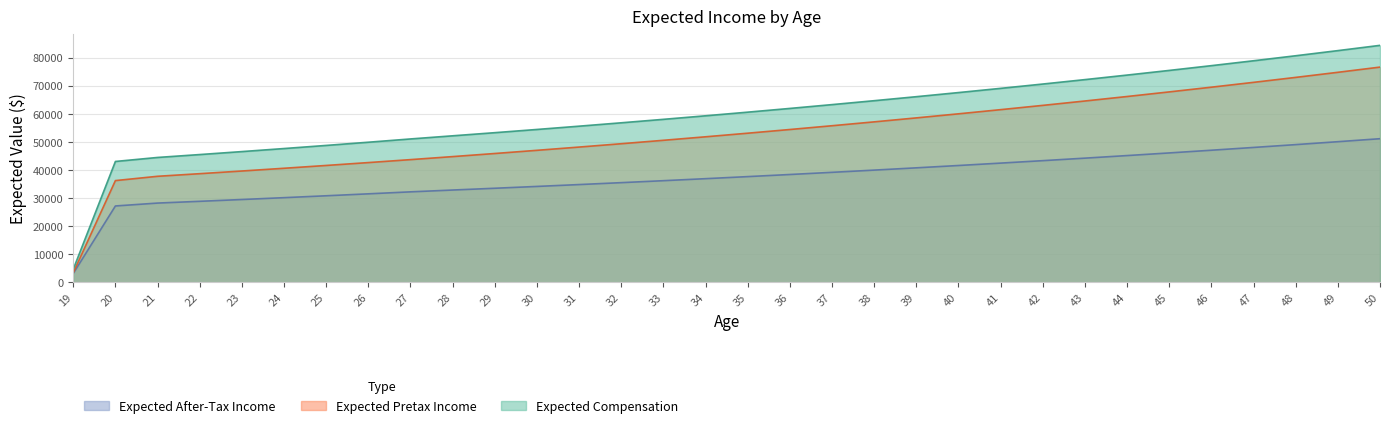

How many data points does each series have?

32